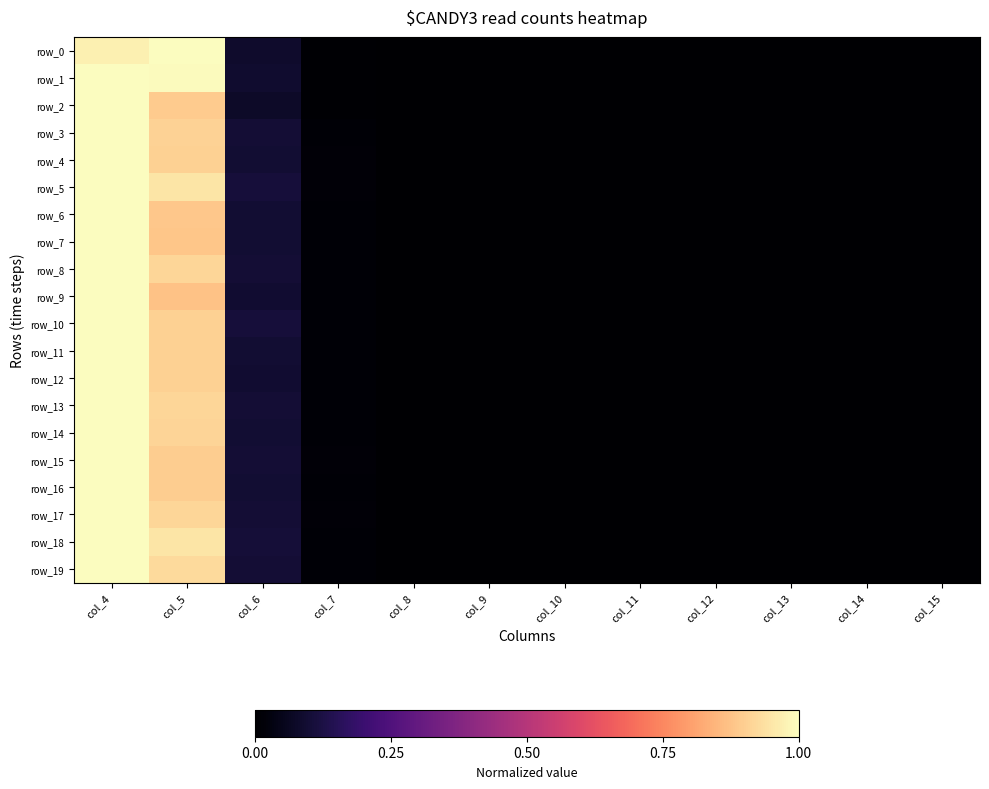

Reading left to right, what are all the values shown in this chart?

row_0: 1.0	1.0	0.1	0.0	0.0	0.0	0.0	0.0	0.0	0.0	0.0	0.0
row_1: 1.0	1.0	0.1	0.0	0.0	0.0	0.0	0.0	0.0	0.0	0.0	0.0
row_2: 1.0	0.9	0.1	0.0	0.0	0.0	0.0	0.0	0.0	0.0	0.0	0.0
row_3: 1.0	0.9	0.1	0.0	0.0	0.0	0.0	0.0	0.0	0.0	0.0	0.0
row_4: 1.0	0.9	0.1	0.0	0.0	0.0	0.0	0.0	0.0	0.0	0.0	0.0
row_5: 1.0	0.9	0.1	0.0	0.0	0.0	0.0	0.0	0.0	0.0	0.0	0.0
row_6: 1.0	0.9	0.1	0.0	0.0	0.0	0.0	0.0	0.0	0.0	0.0	0.0
row_7: 1.0	0.9	0.1	0.0	0.0	0.0	0.0	0.0	0.0	0.0	0.0	0.0
row_8: 1.0	0.9	0.1	0.0	0.0	0.0	0.0	0.0	0.0	0.0	0.0	0.0
row_9: 1.0	0.9	0.1	0.0	0.0	0.0	0.0	0.0	0.0	0.0	0.0	0.0
row_10: 1.0	0.9	0.1	0.0	0.0	0.0	0.0	0.0	0.0	0.0	0.0	0.0
row_11: 1.0	0.9	0.1	0.0	0.0	0.0	0.0	0.0	0.0	0.0	0.0	0.0
row_12: 1.0	0.9	0.1	0.0	0.0	0.0	0.0	0.0	0.0	0.0	0.0	0.0
row_13: 1.0	0.9	0.1	0.0	0.0	0.0	0.0	0.0	0.0	0.0	0.0	0.0
row_14: 1.0	0.9	0.1	0.0	0.0	0.0	0.0	0.0	0.0	0.0	0.0	0.0
row_15: 1.0	0.9	0.1	0.0	0.0	0.0	0.0	0.0	0.0	0.0	0.0	0.0
row_16: 1.0	0.9	0.1	0.0	0.0	0.0	0.0	0.0	0.0	0.0	0.0	0.0
row_17: 1.0	0.9	0.1	0.0	0.0	0.0	0.0	0.0	0.0	0.0	0.0	0.0
row_18: 1.0	0.9	0.1	0.0	0.0	0.0	0.0	0.0	0.0	0.0	0.0	0.0
row_19: 1.0	0.9	0.1	0.0	0.0	0.0	0.0	0.0	0.0	0.0	0.0	0.0